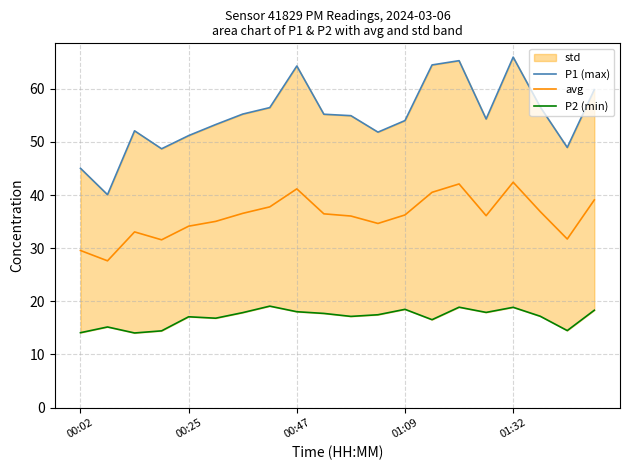

How many data points in avg are above 36?

12